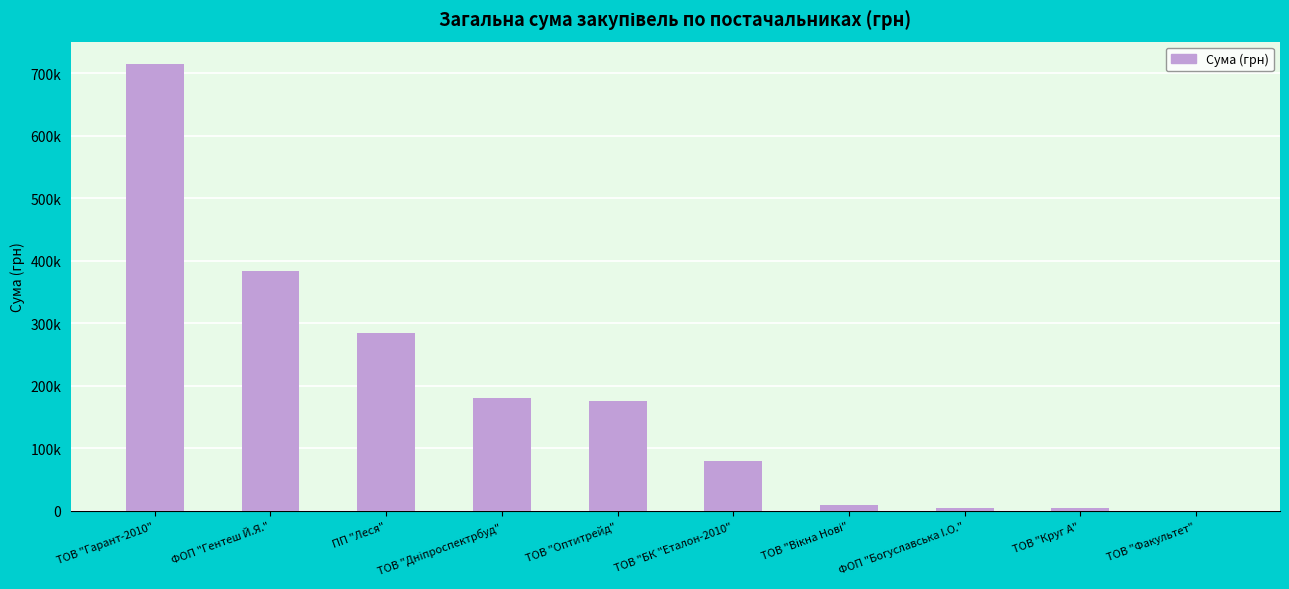

Are the bars grouped side by side (vs. stacked)?

No